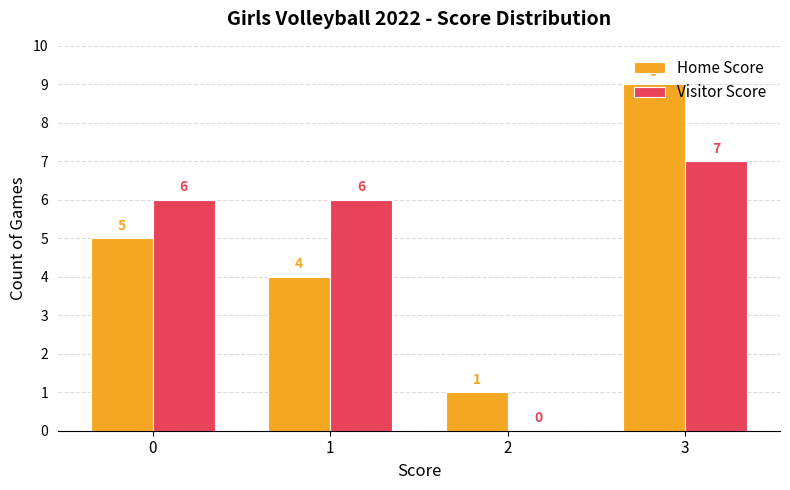

What is the approximate value of Home Score at 1?

4